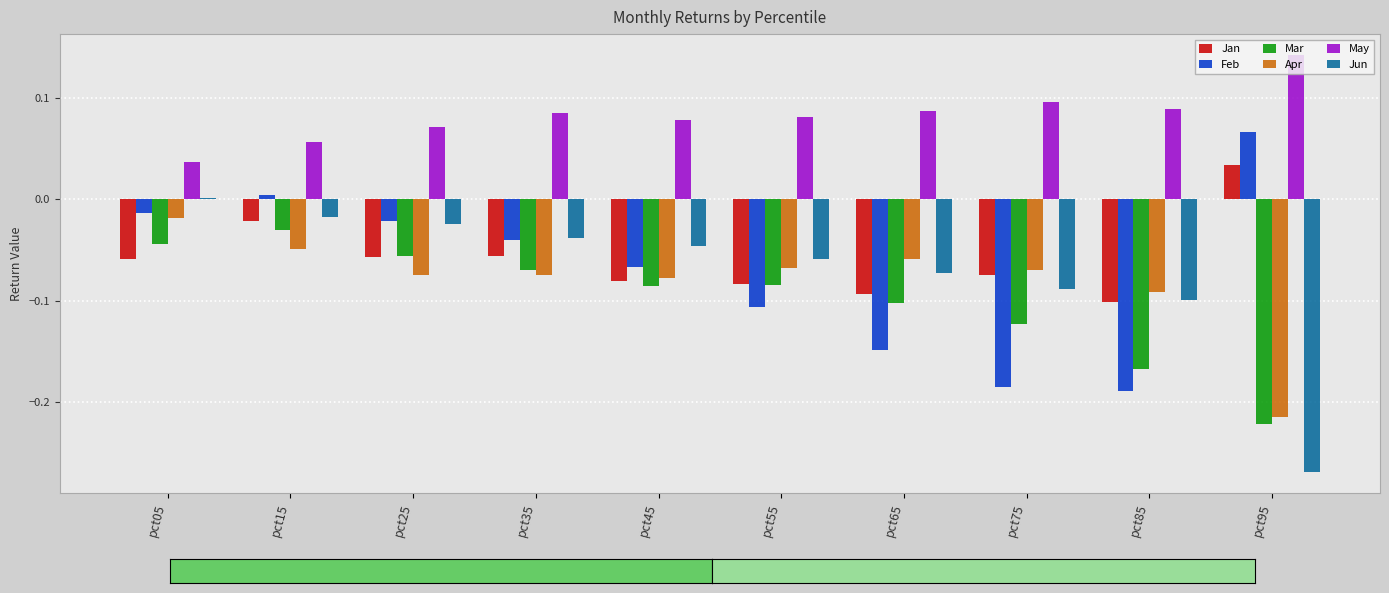

How many categories are shown in the chart?

10